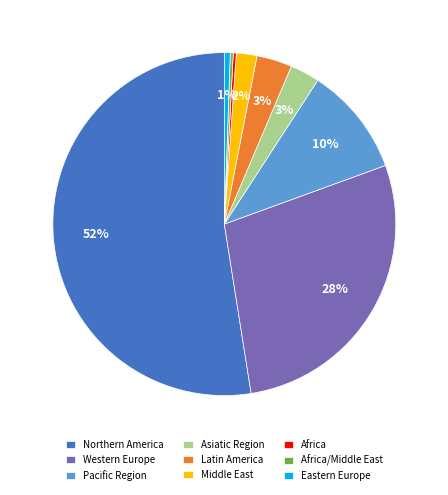

Does Pacific Region represent more than half of the total?

No